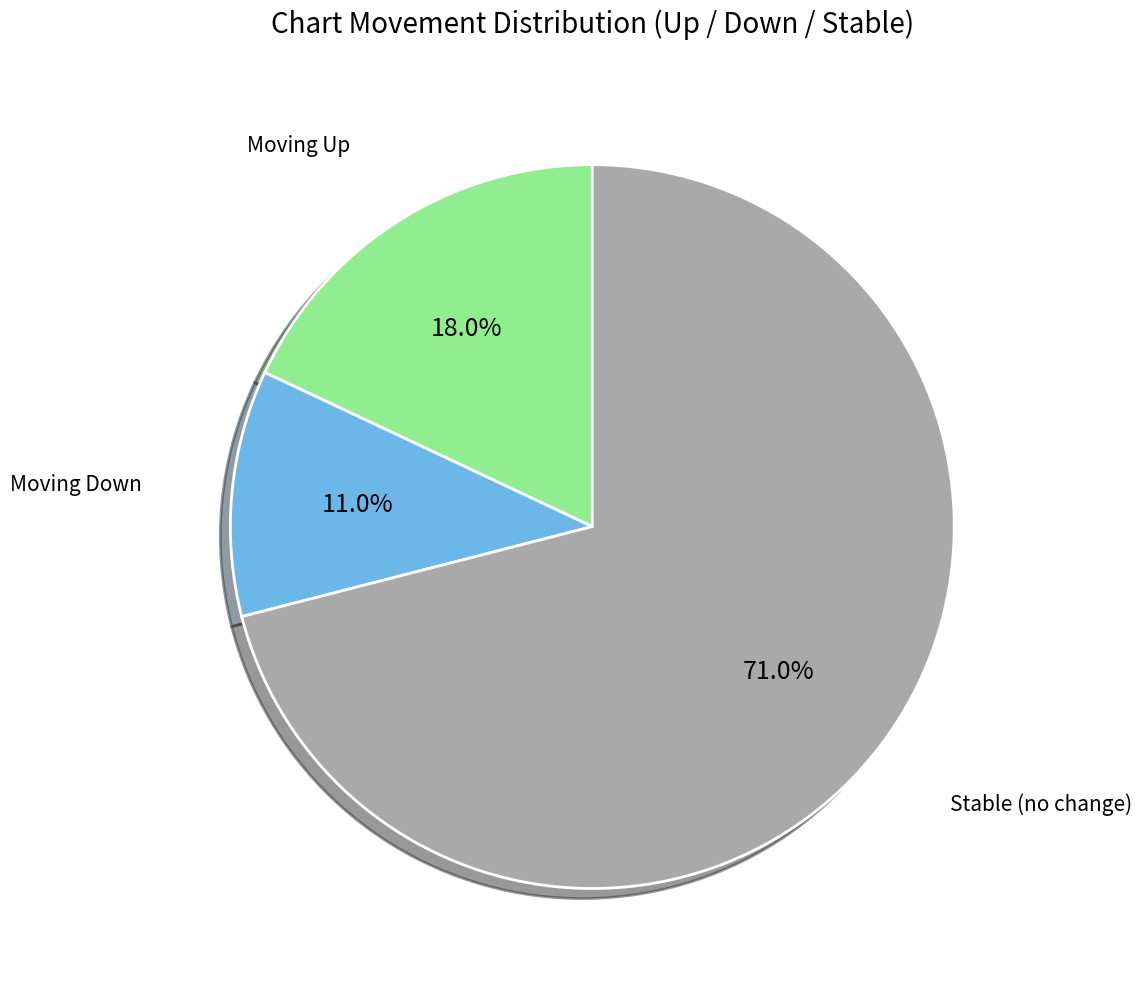

Does any single category account for the majority?

Yes